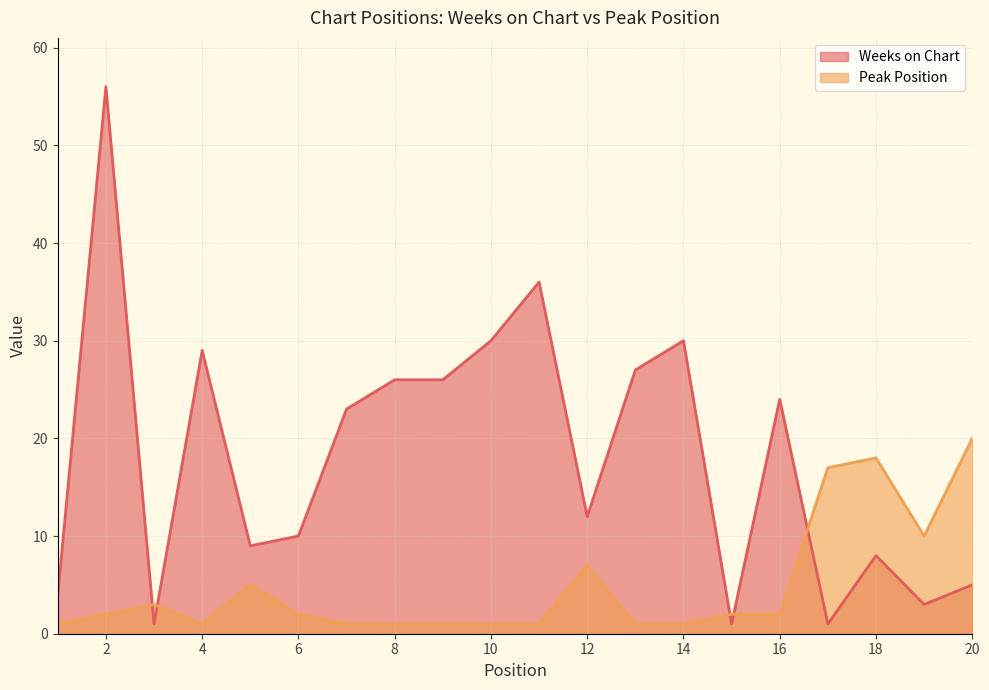

What is the sum of all Peak Position values?

97